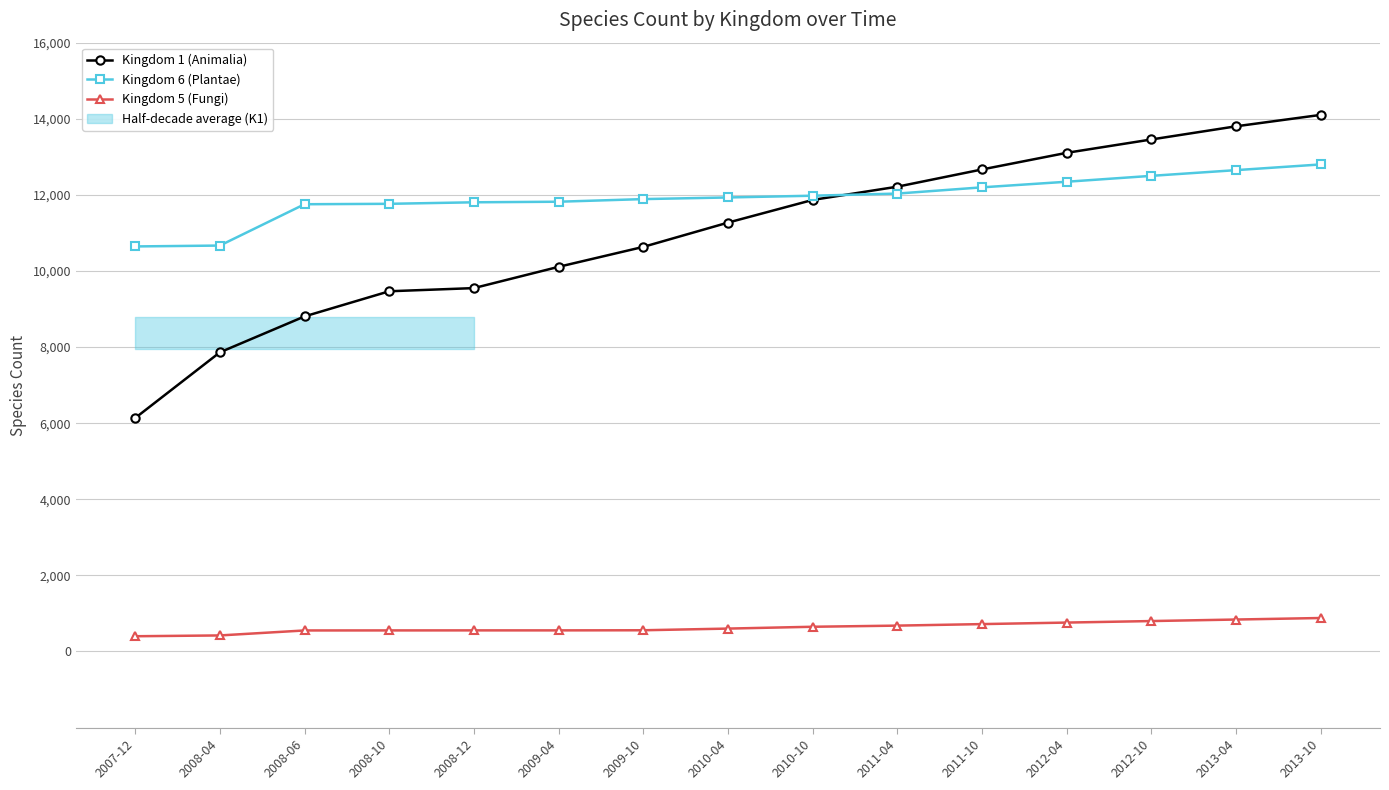

What is the total value across all series at 2008-10?

21786